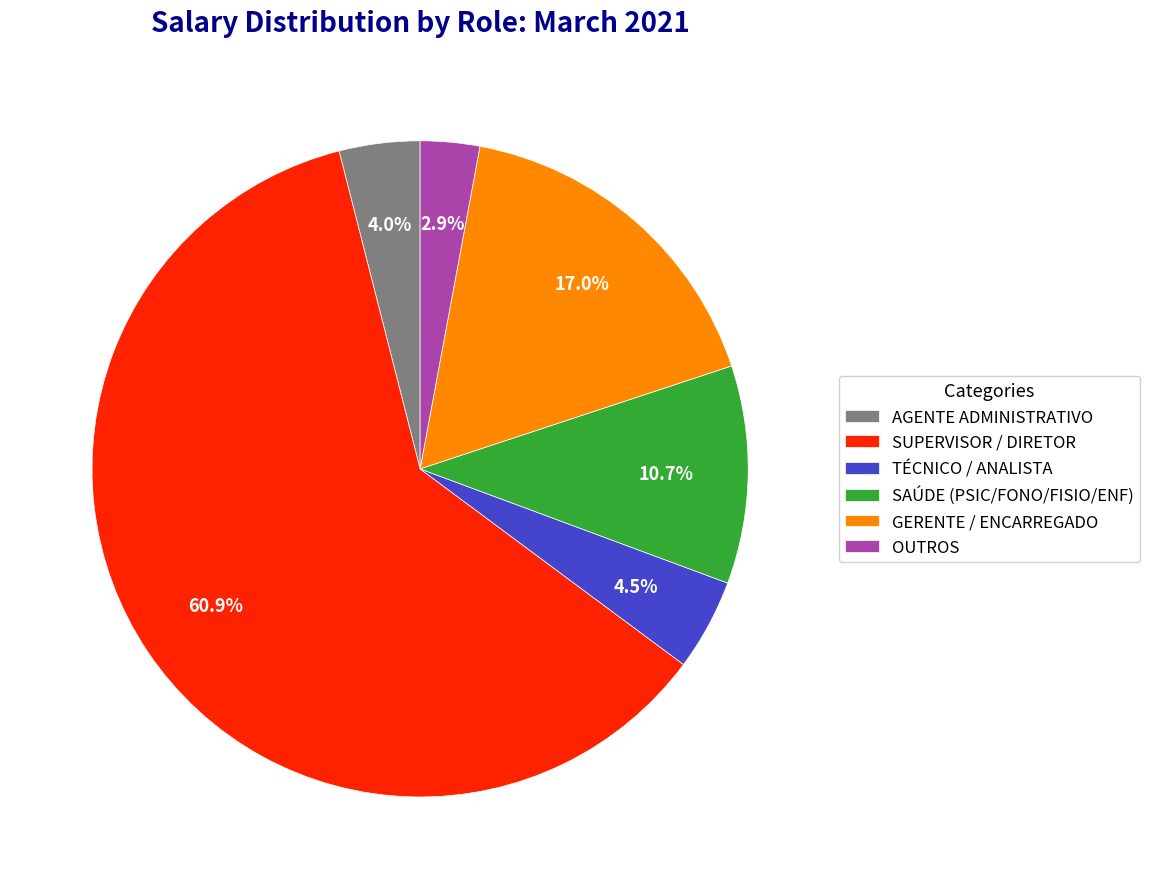

What percentage do OUTROS and SUPERVISOR / DIRETOR together represent?

63.8%